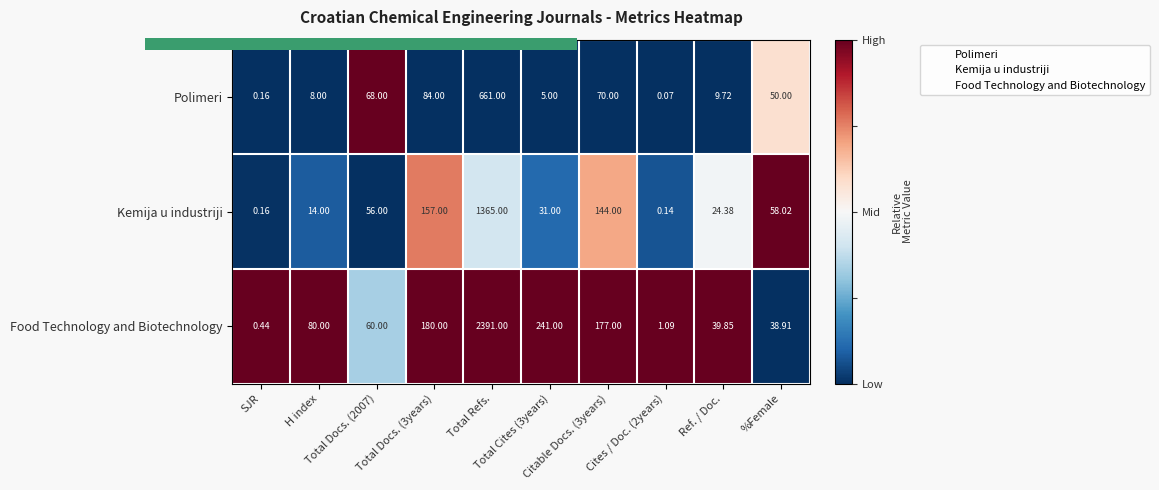

List the series in order of their peak value, lowest first.

Polimeri, Kemija u industriji, Food Technology and Biotechnology